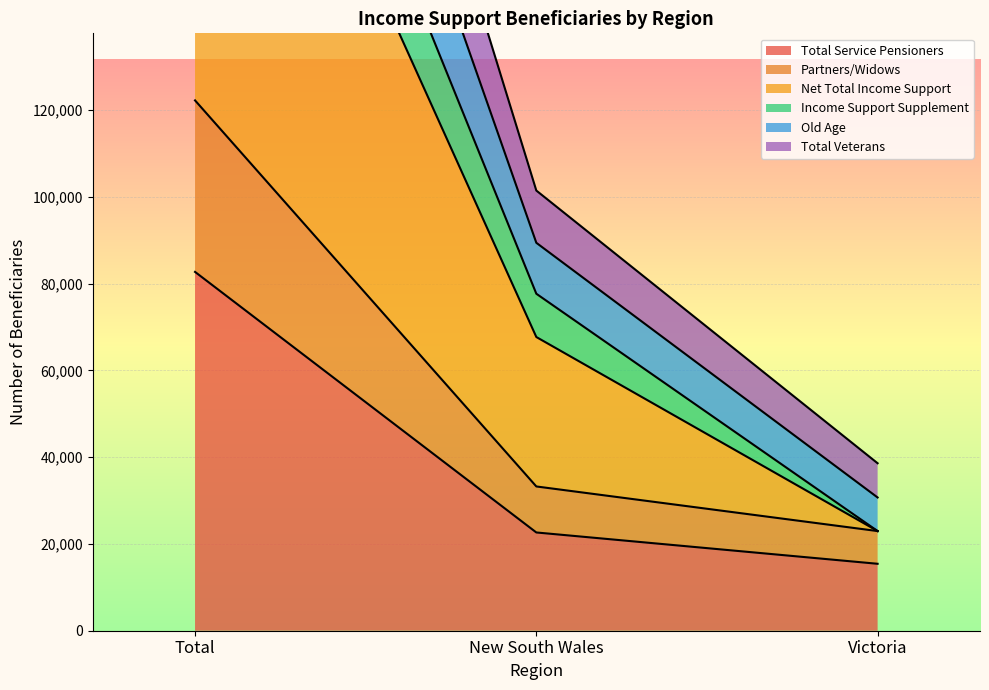

What is the highest value of the Old Age series?

356979